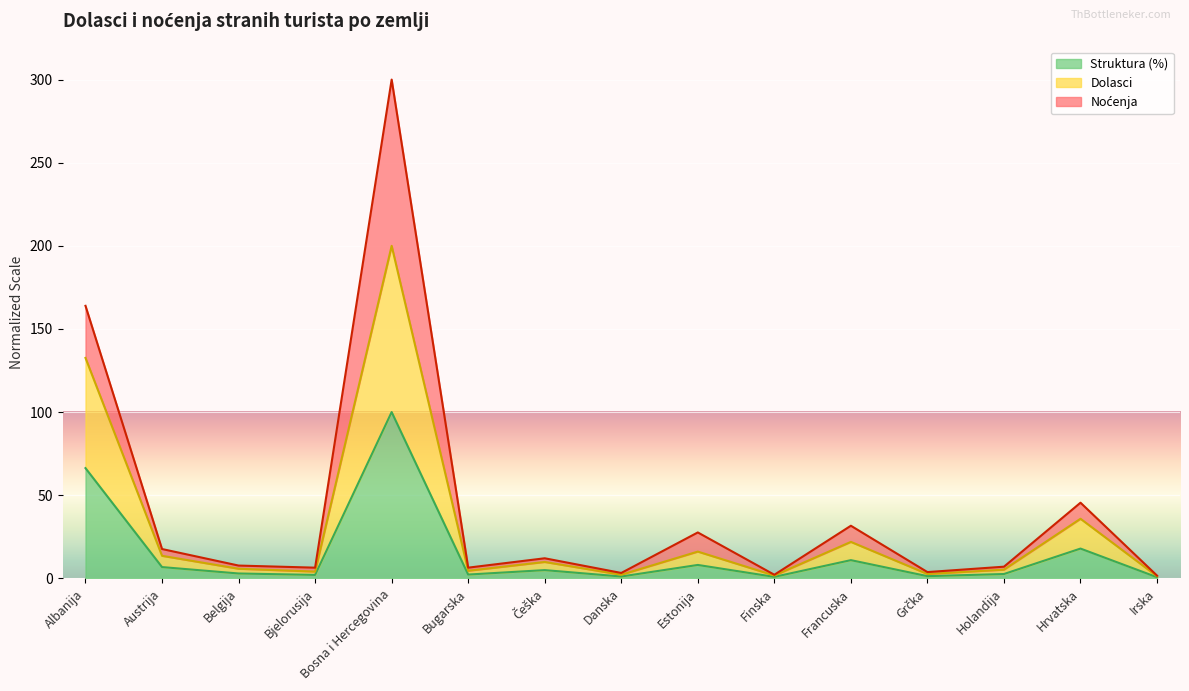

How many interior local valleys does the Dolasci series have?

5